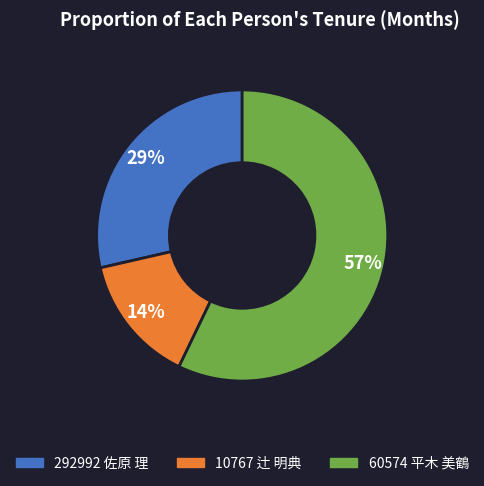

True or false: 292992 佐原 理 accounts for 29% of the total.

True